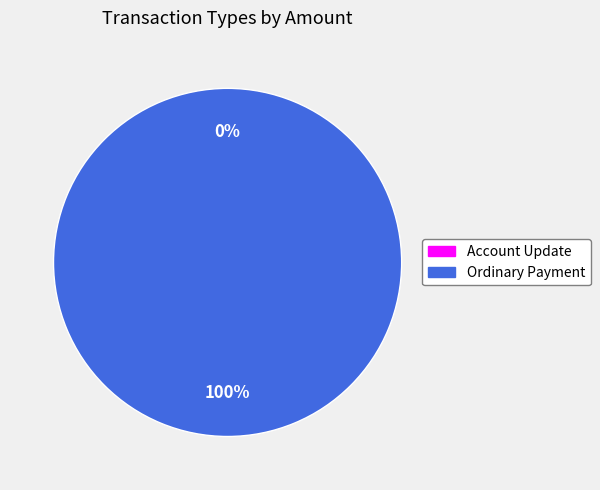

What is the change in value from Account Update to Ordinary Payment?

+1